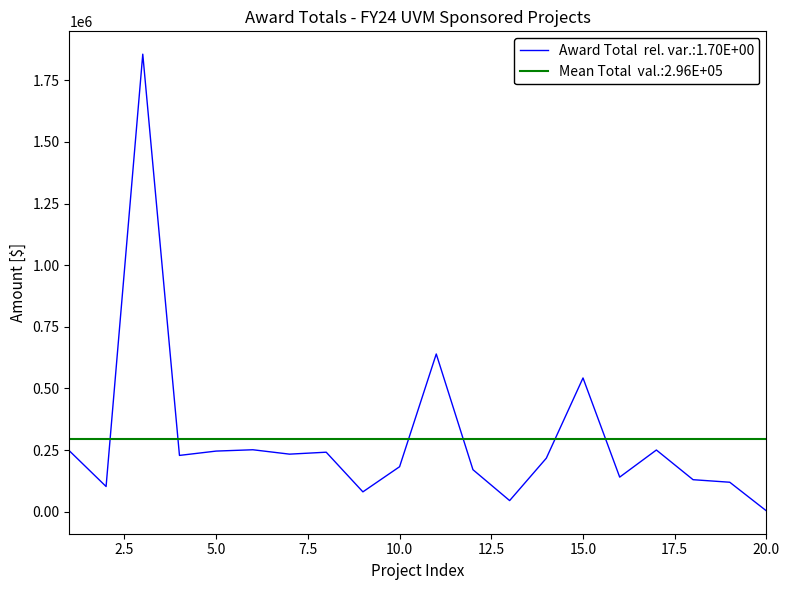

Reading left to right, extract all data points from this chart.

1=246766	2=102108	3=1855907	4=228238	5=245813	6=251191	7=233387	8=241257	9=80401	10=182379	11=639730	12=170365	13=45000	14=217000	15=542445	16=140214	17=250170	18=129750	19=119441	20=3220